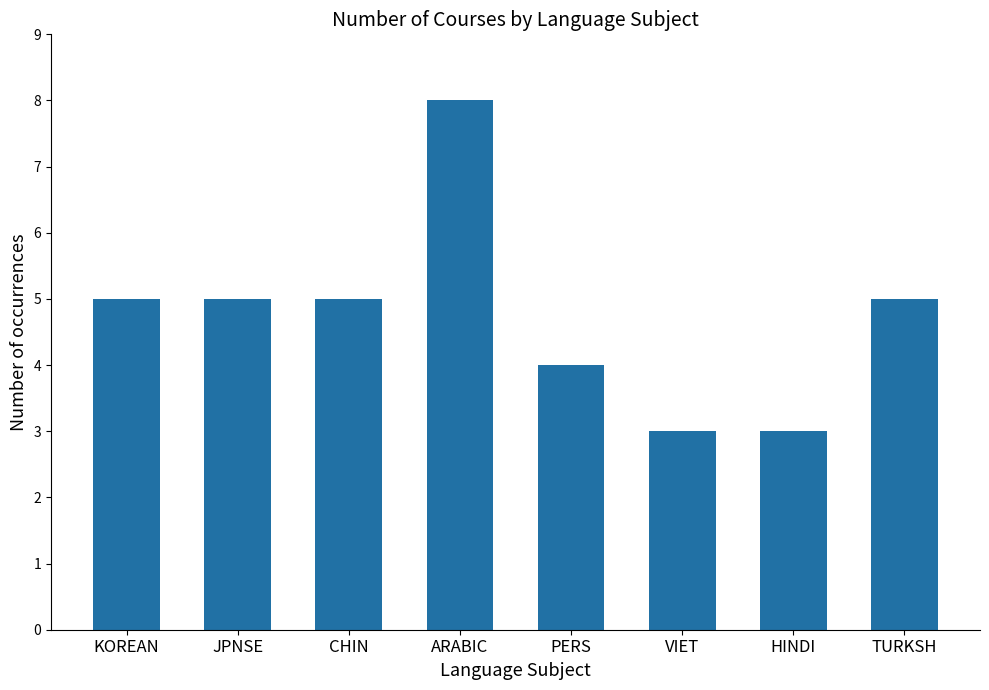

Between KOREAN and ARABIC, which is larger?

ARABIC